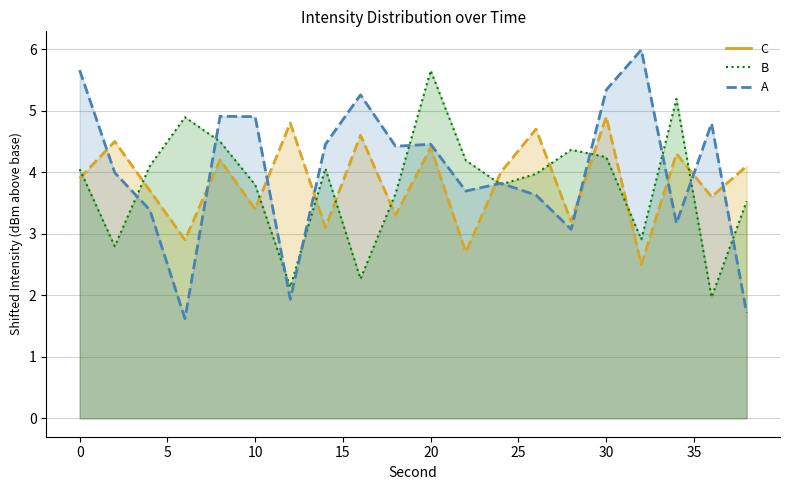

How many times do C and B cross each other?

11